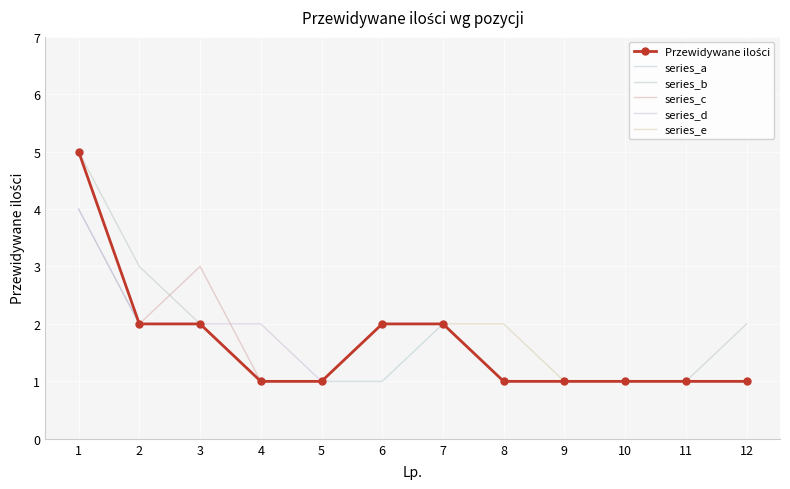

Reading left to right, what are all the values shown in this chart?

Przewidywane ilości: 5	2	2	1	1	2	2	1	1	1	1	1
series_a: 4	2	2	1	1	1	2	1	1	1	1	1
series_b: 5	3	2	1	1	2	2	1	1	1	1	2
series_c: 5	2	3	1	1	2	2	1	1	1	1	1
series_d: 4	2	2	2	1	2	2	1	1	1	1	1
series_e: 5	2	2	1	1	2	2	2	1	1	1	1